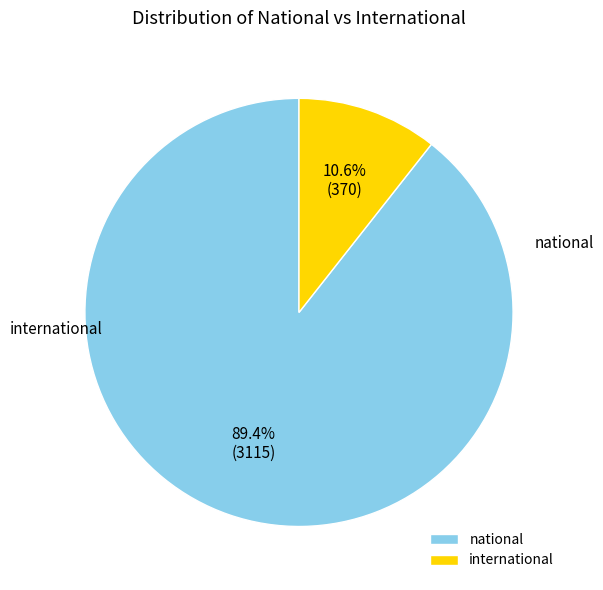

To the nearest percent, what is the average slice percentage?

50%